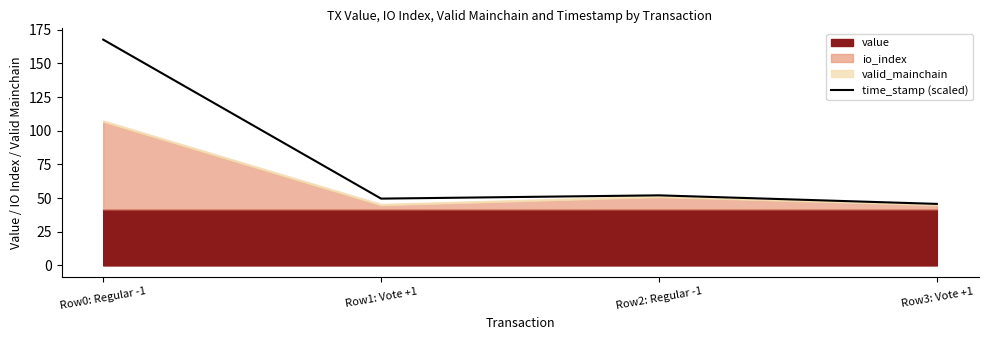

List the labels in order of value, largest first.

Row0: Regular -1, Row2: Regular -1, Row1: Vote +1, Row3: Vote +1